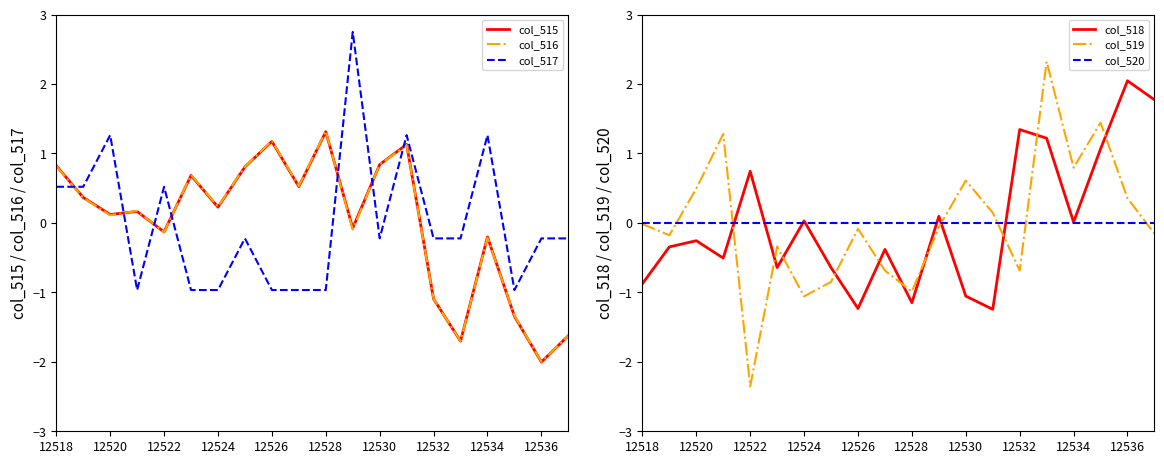

What is the smallest value displayed?

-2.4